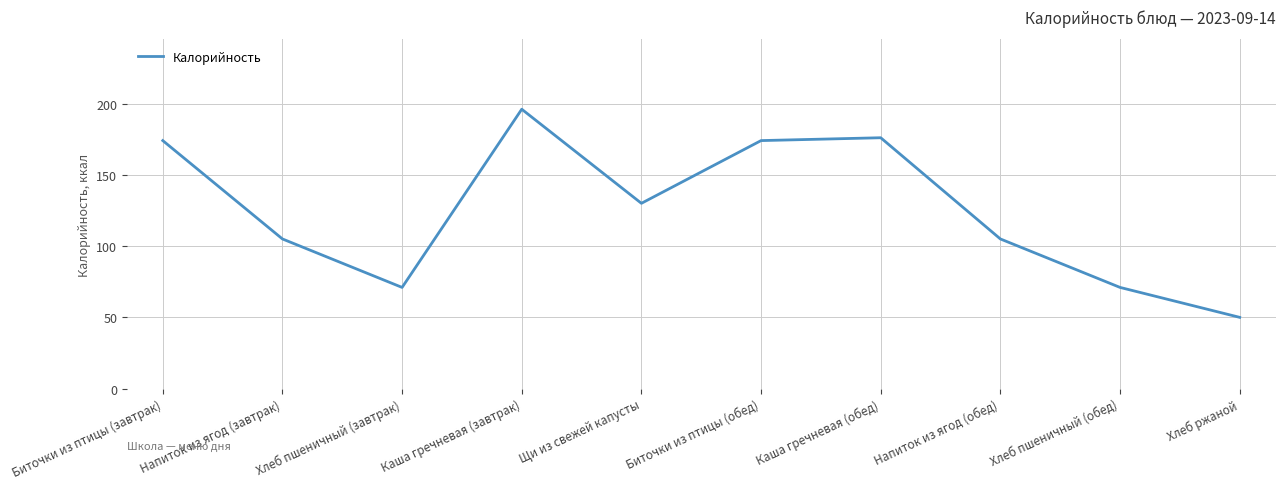

At which label is the value closest to 123?

Щи из свежей капусты